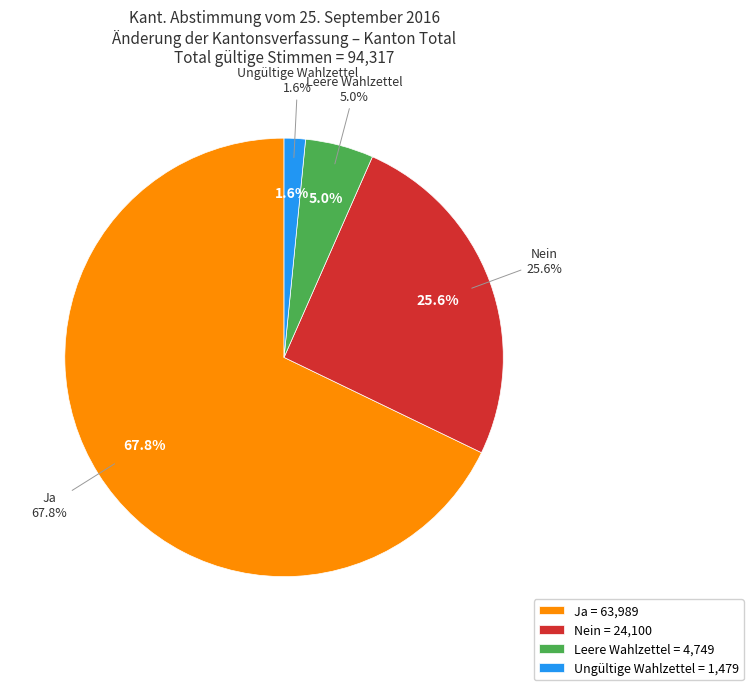

What percentage is the Nein slice, to the nearest percent?

26%